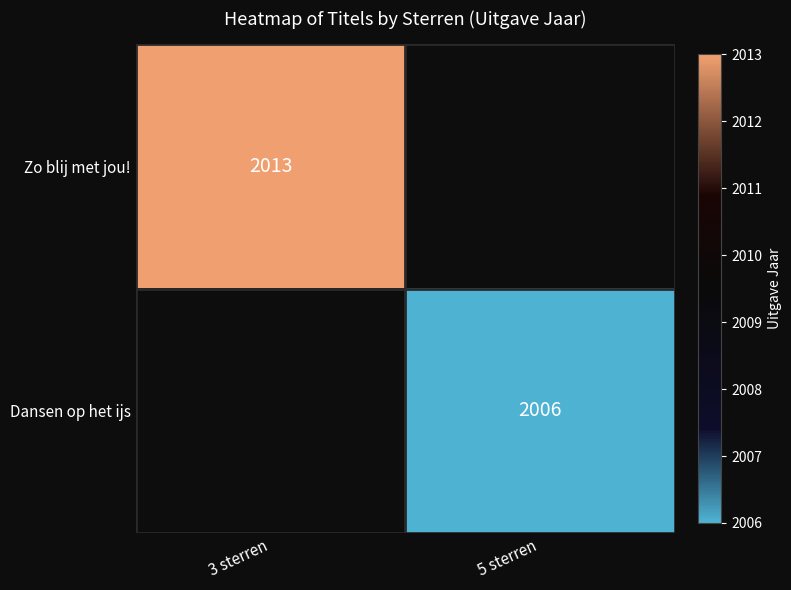

Which category has the highest value across all series?

3 sterren